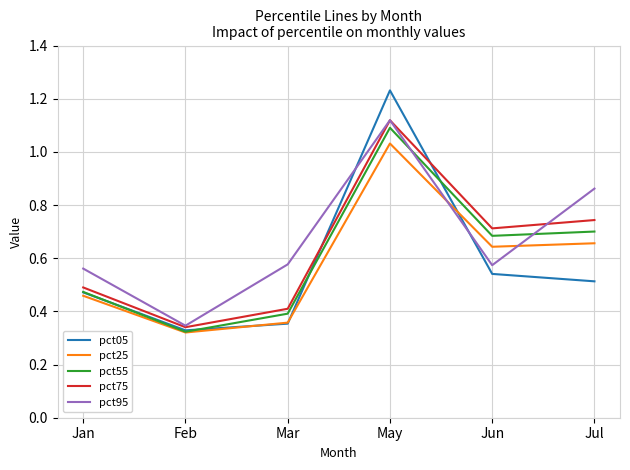

What are all the series names shown in the legend?

pct05, pct25, pct55, pct75, pct95